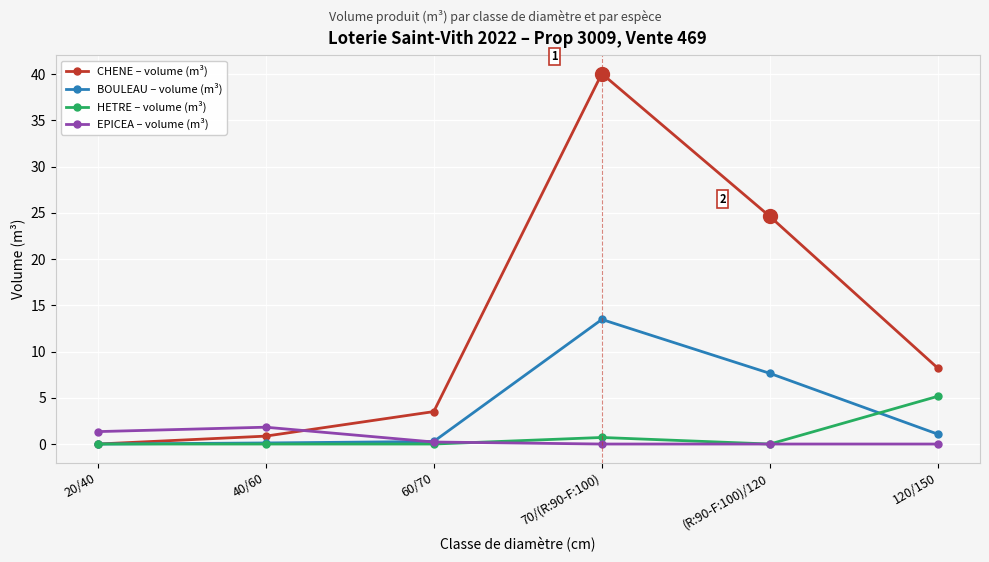

What is the maximum value shown in the chart?

40.1